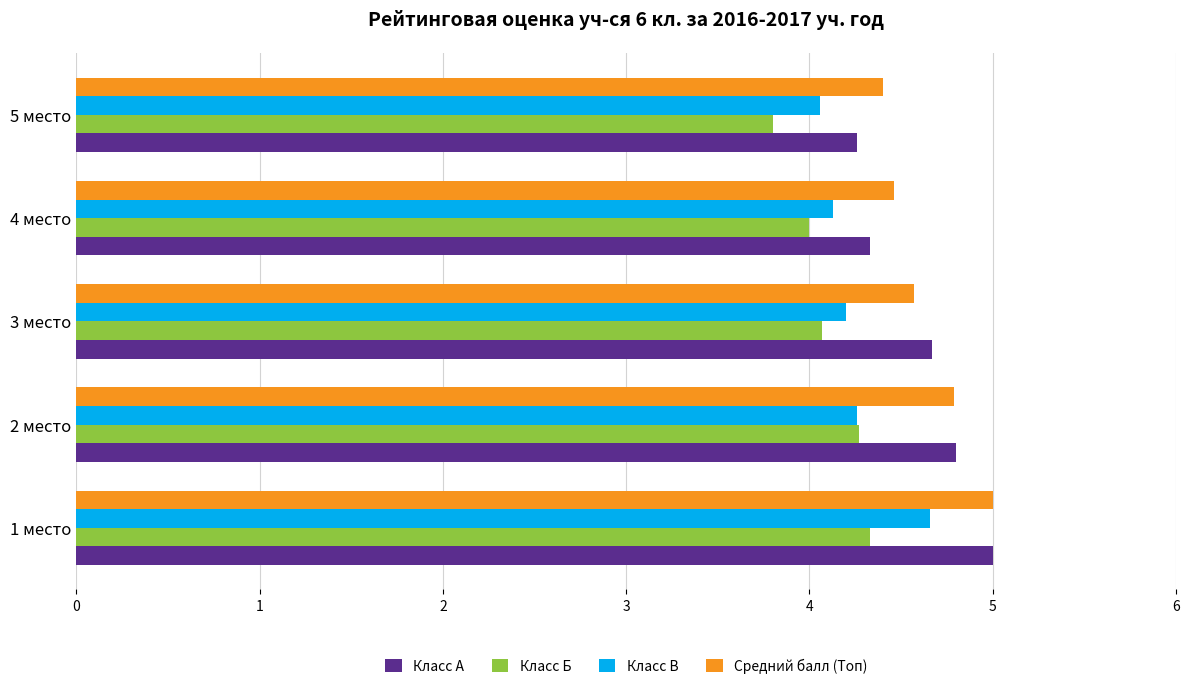

Read the Класс Б value at 2 место.

4.3